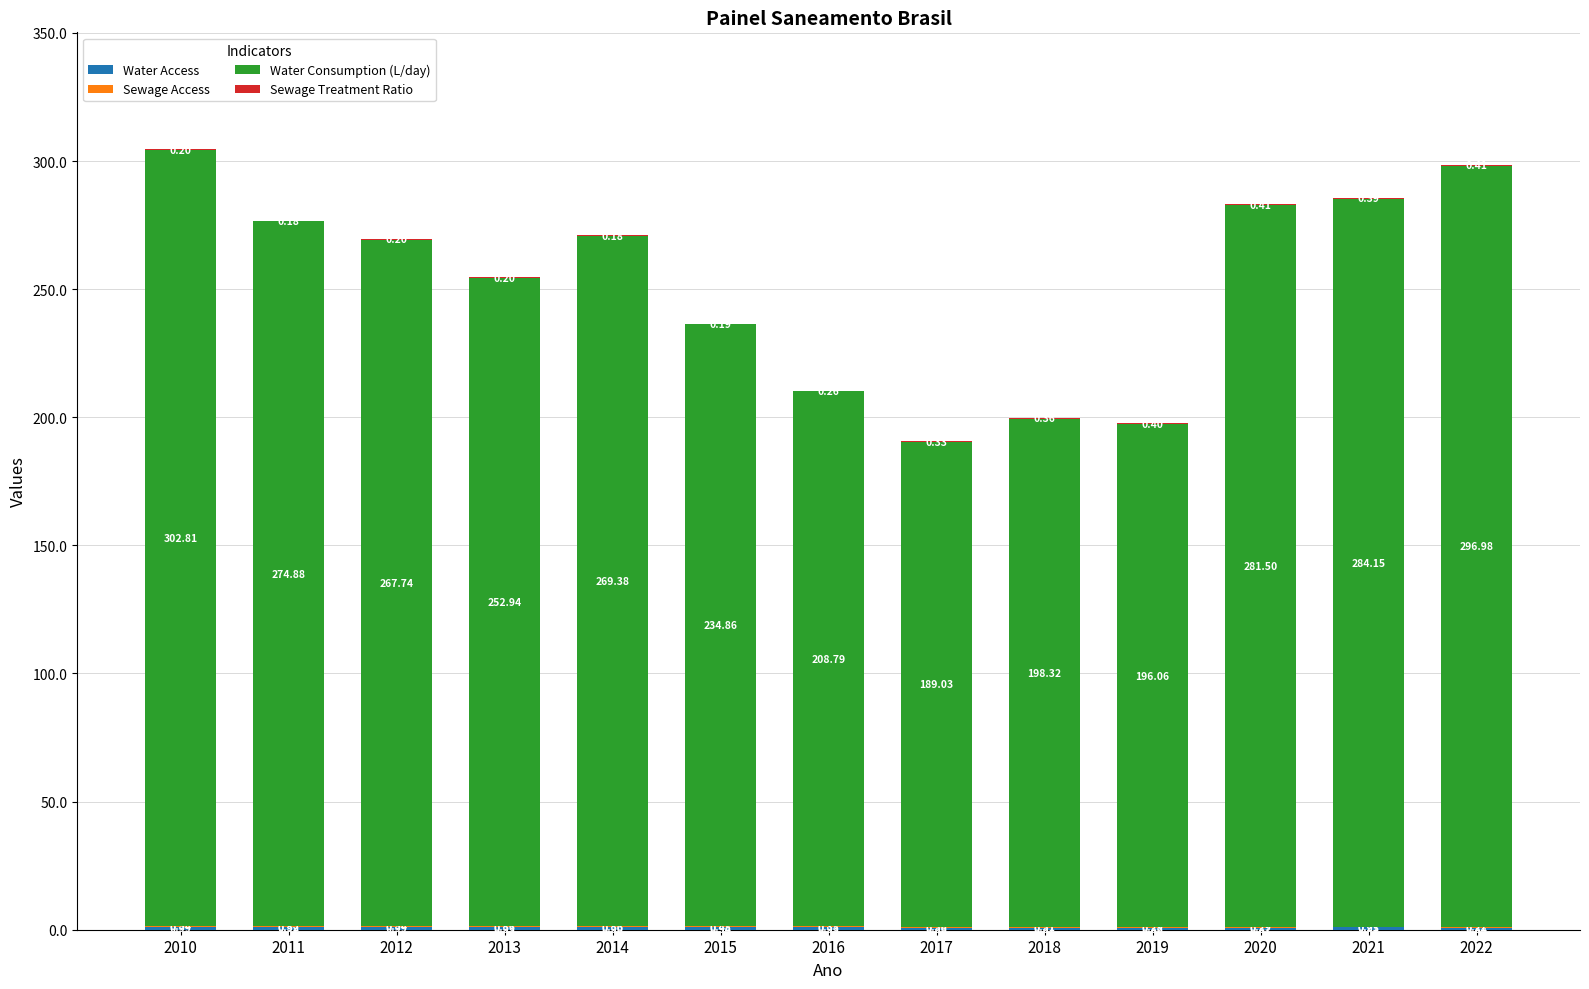

How many series are shown in this chart?

4